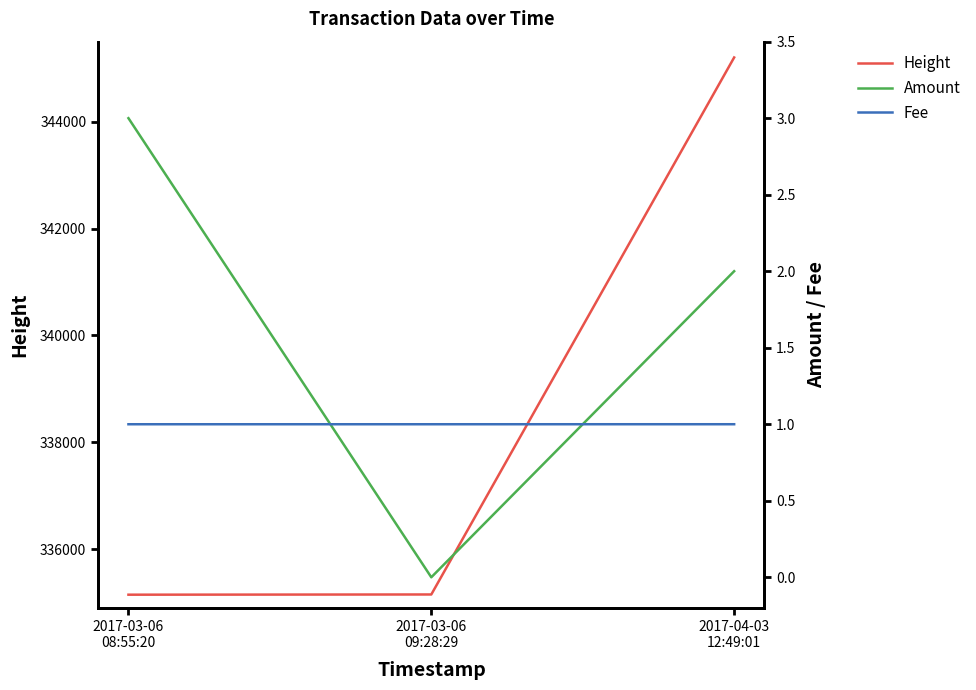

What is the value of the Fee point at the 2nd from the left?

1.0